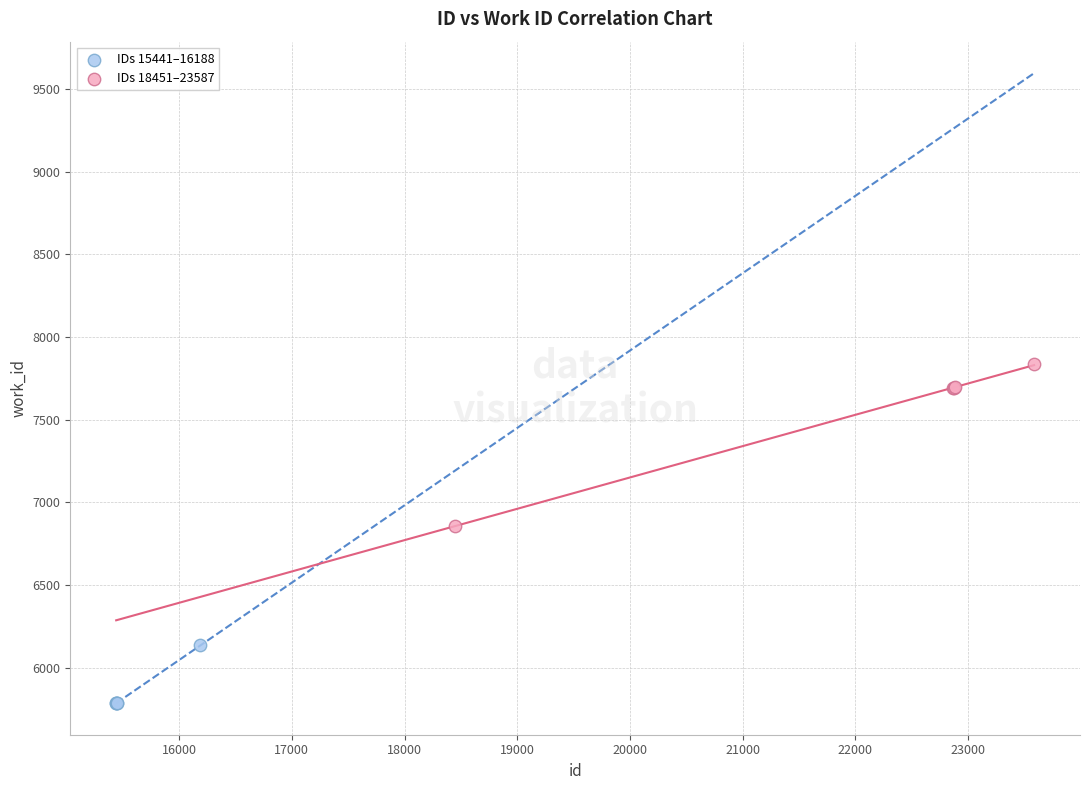

Which series reaches the maximum Y coordinate?

IDs 18451–23587